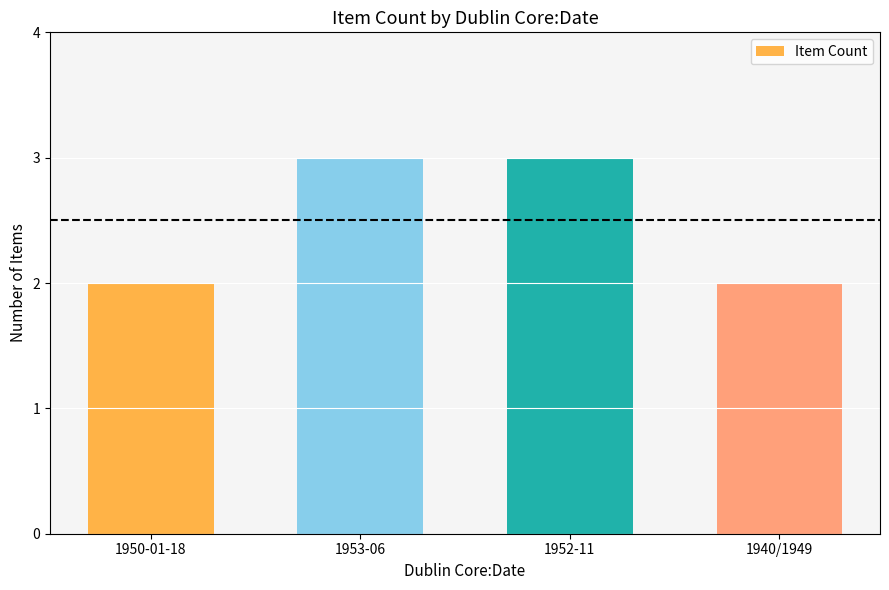

The chart shows a value of 5 at 1952-11. True or false?

False